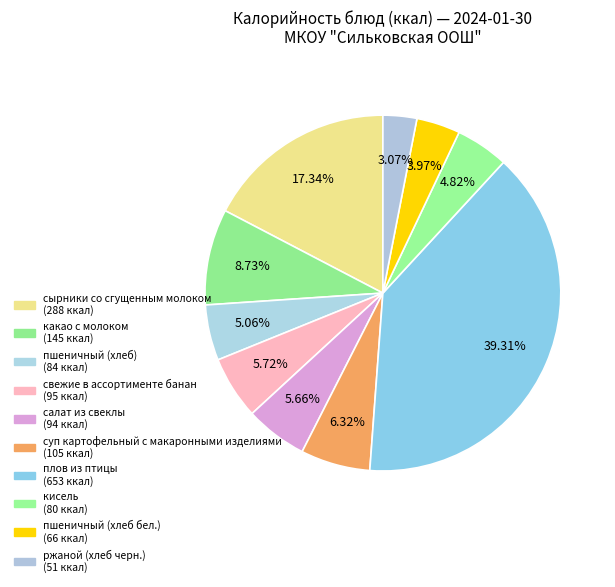

To the nearest percent, what is the average slice percentage?

10%